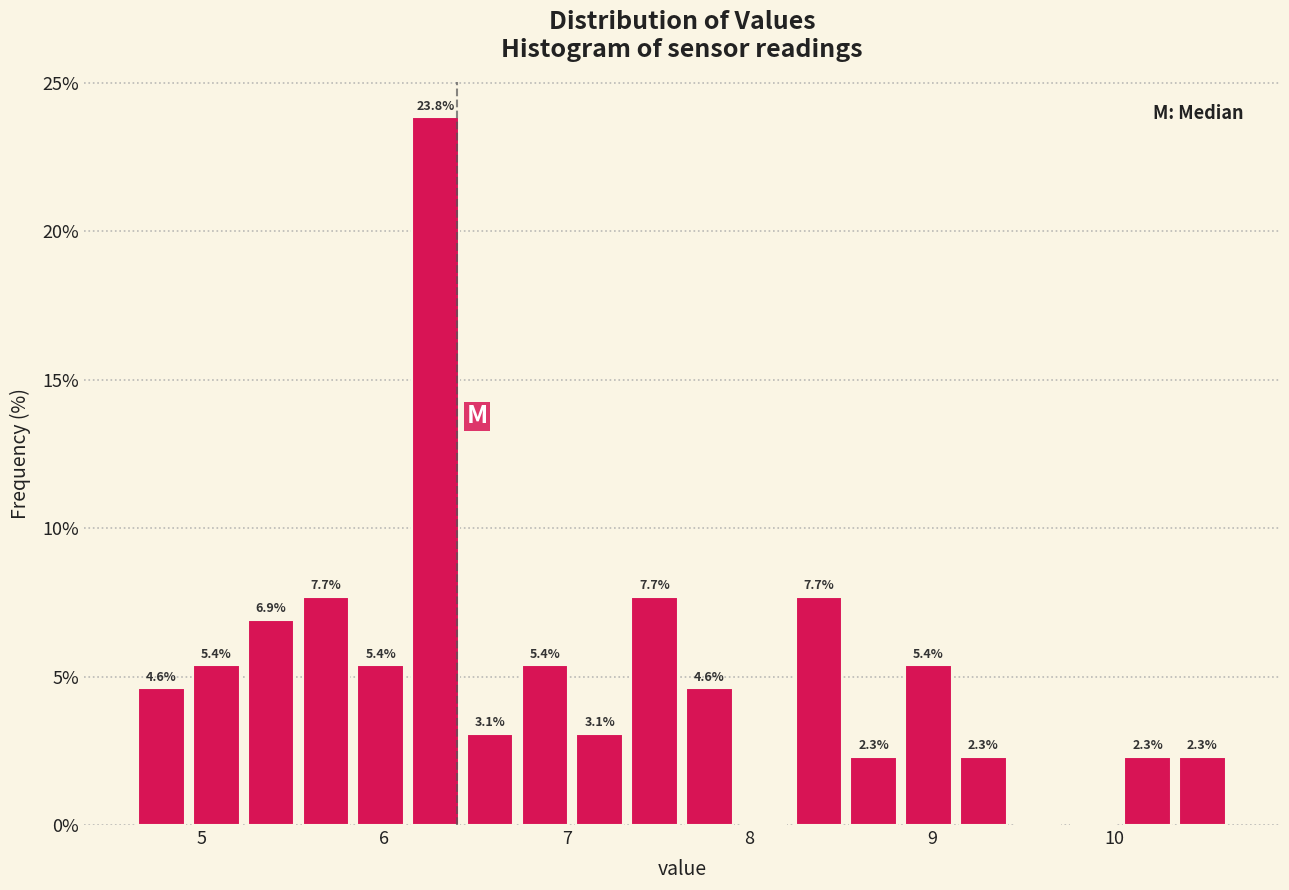

Read against the x-axis, roughly where is the centre of the tallest bar?

6.3